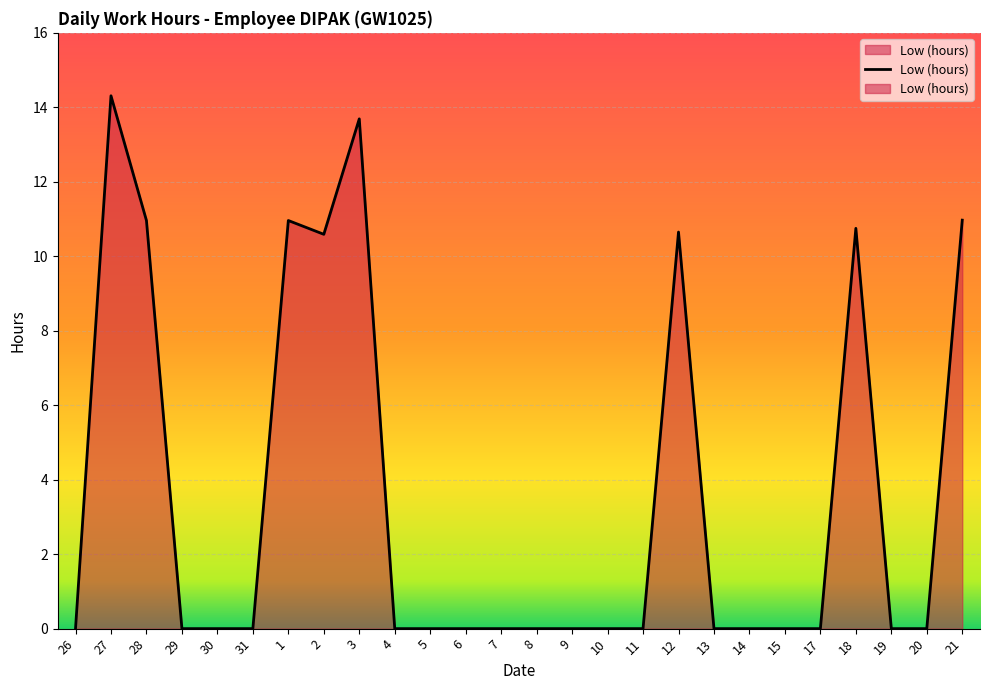

How many interior local peaks (higher than both neighbors) does the data have?

5